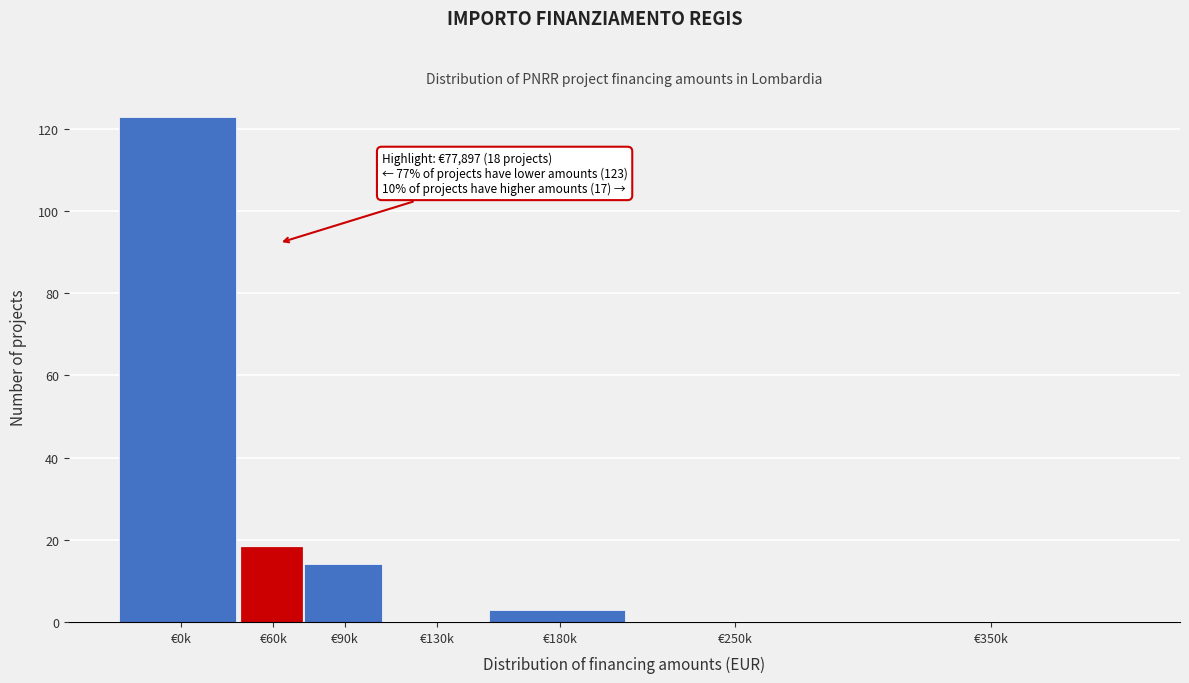

Reading right to left, what are all the values shown in this chart?

€350k=0	€250k=0	€180k=3	€130k=0	€90k=14	€60k=18	€0k=123